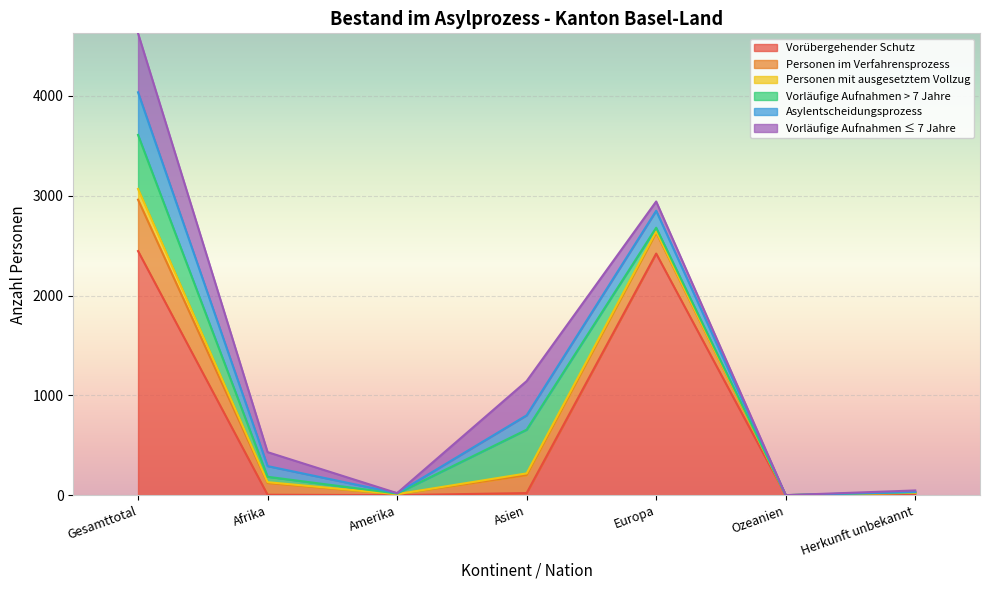

What is the difference between the maximum and minimum values in the Vorläufige Aufnahmen > 7 Jahre series?

541